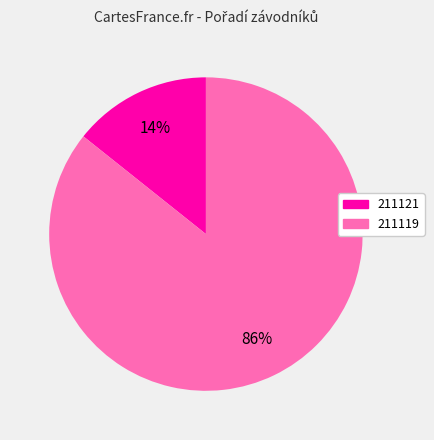

Is it true that 211121 is 29% of the pie?

False